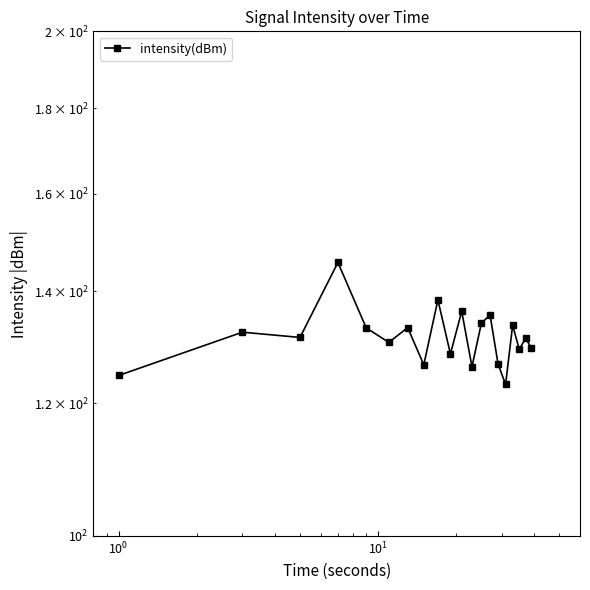

What is the greatest value displayed?

145.6